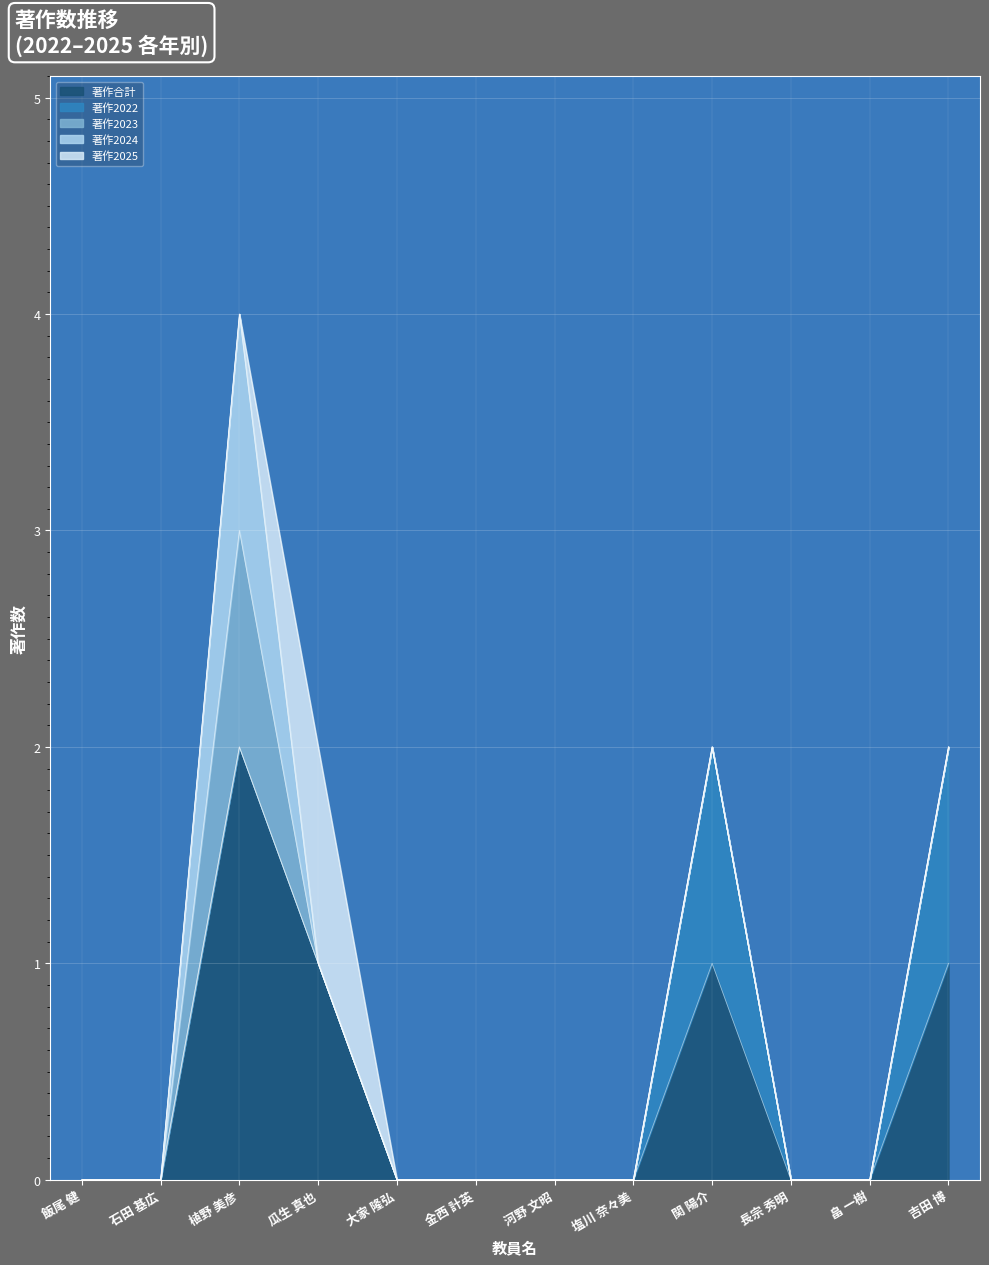

Reading left to right, extract all data points from this chart.

著作合計: 0	0	2	1	0	0	0	0	1	0	0	1
著作2022: 0	0	0	0	0	0	0	0	1	0	0	1
著作2023: 0	0	1	0	0	0	0	0	0	0	0	0
著作2024: 0	0	1	0	0	0	0	0	0	0	0	0
著作2025: 0	0	0	1	0	0	0	0	0	0	0	0